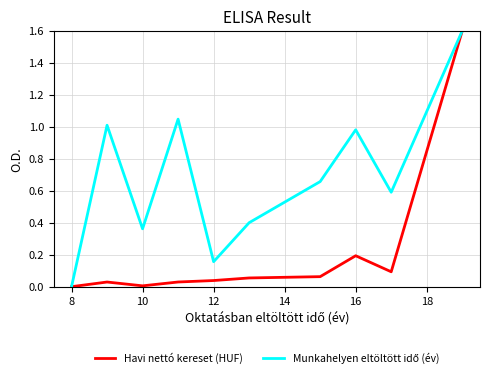

Count the number of data series in this chart.

2